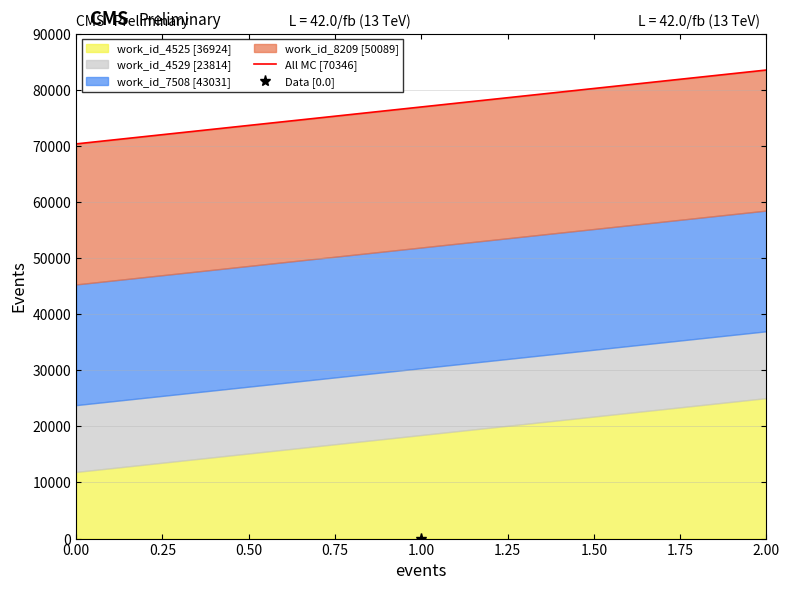

What is the minimum value for work_id_4525 [36924]?

11883